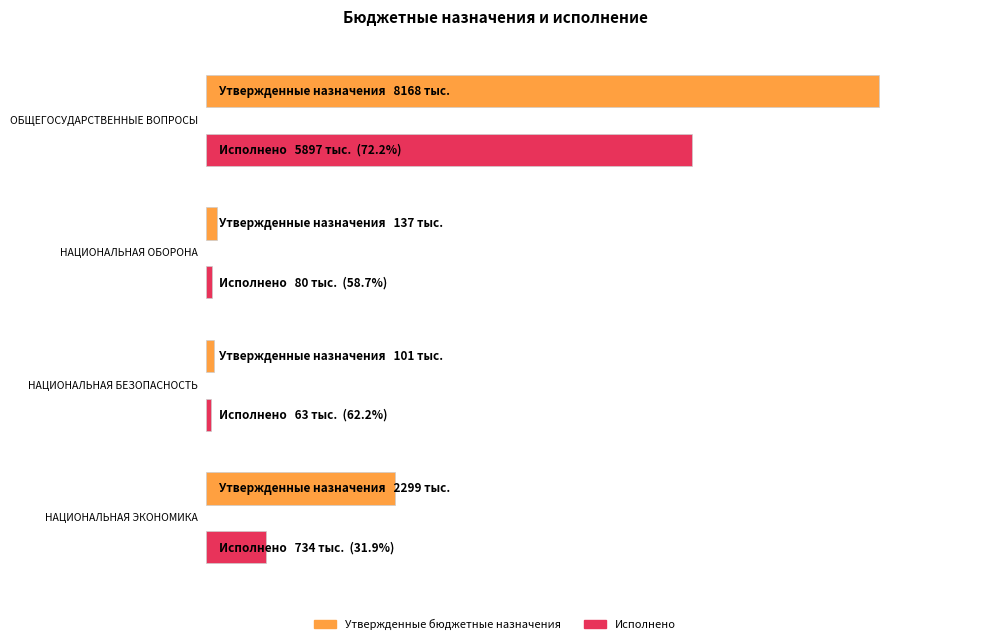

How many values in the Исполнено series are below 733567?

2